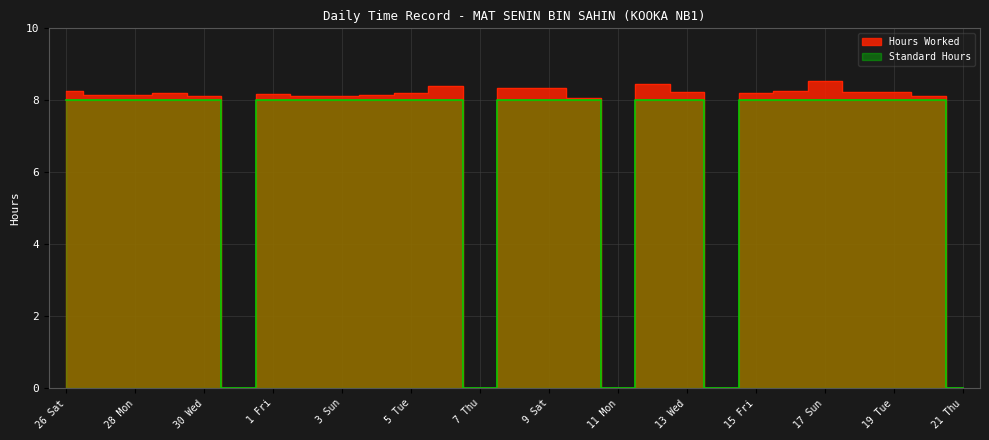

Where is Hours Worked nearest to the value 4?

31 Thu